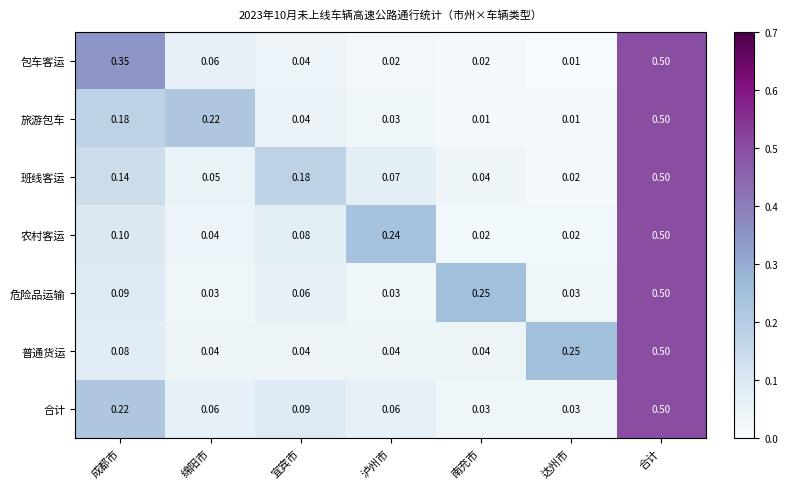

At which category does the chart reach its peak across all series?

合计